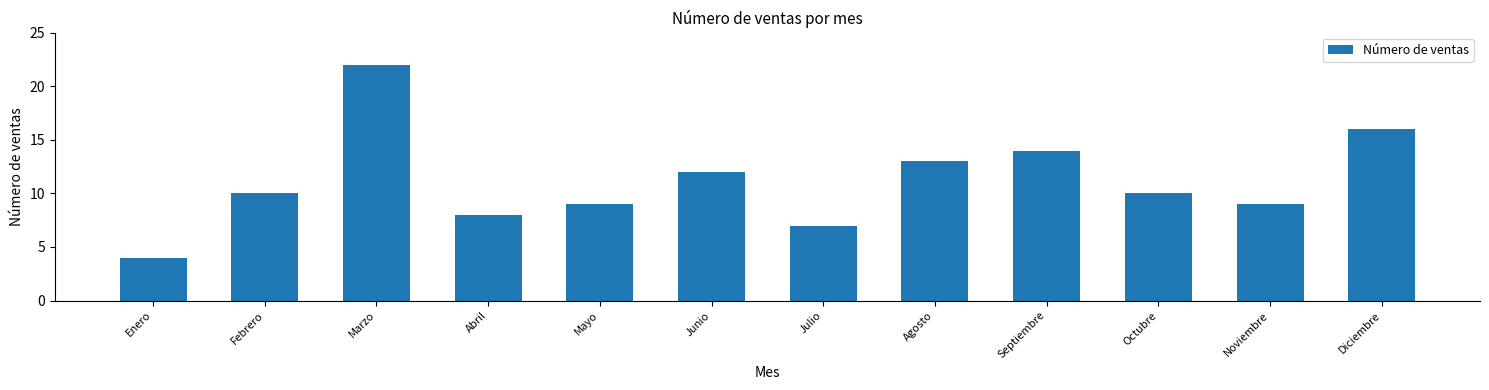

What is the change in value from Enero to Junio?

+8